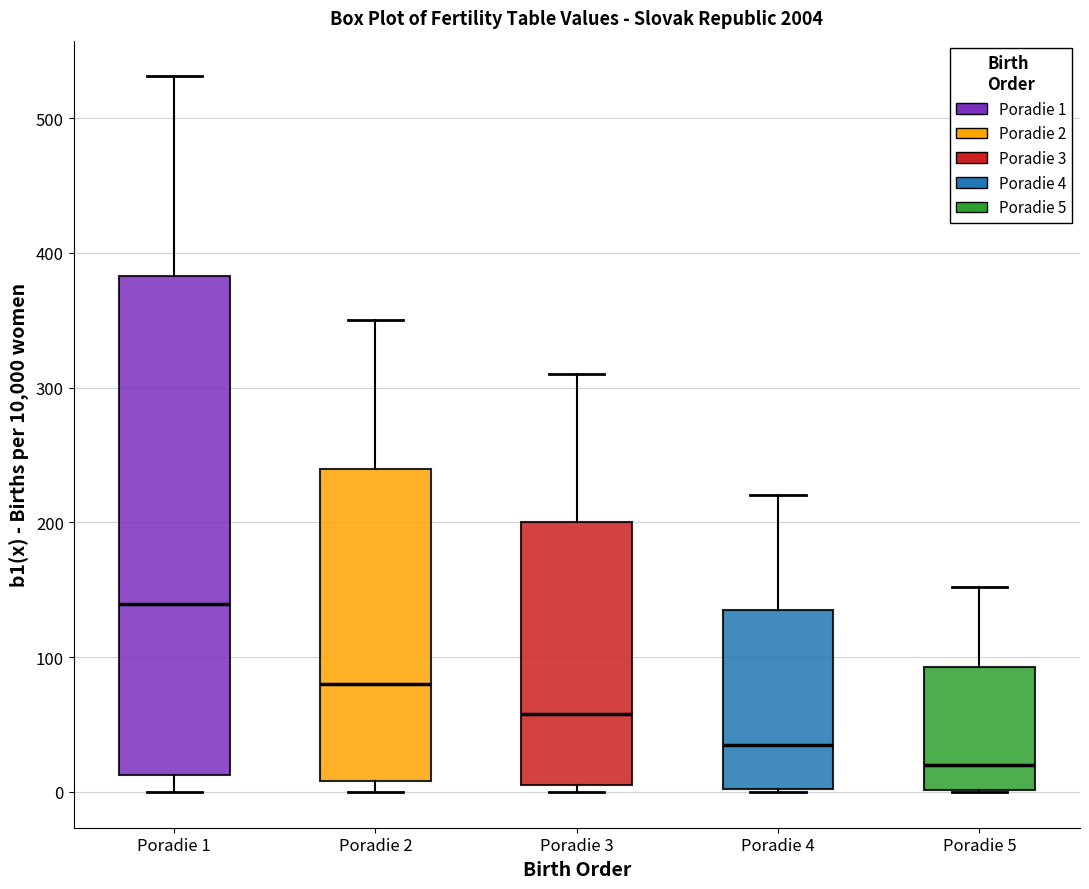

Reading left to right, transcribe this box plot: for each box, give where its median line is, the range the box spans, and where its two whiskers end, as read against the y-axis. The values are not printed on the chart, so give them approximately, as read against the axis.

Poradie 1: median 140, box 10 to 380, whiskers 0 to 530
Poradie 2: median 80, box 10 to 240, whiskers 0 to 350
Poradie 3: median 60, box 10 to 200, whiskers 0 to 310
Poradie 4: median 40, box 0 to 140, whiskers 0 to 220
Poradie 5: median 20, box 0 to 90, whiskers 0 to 150